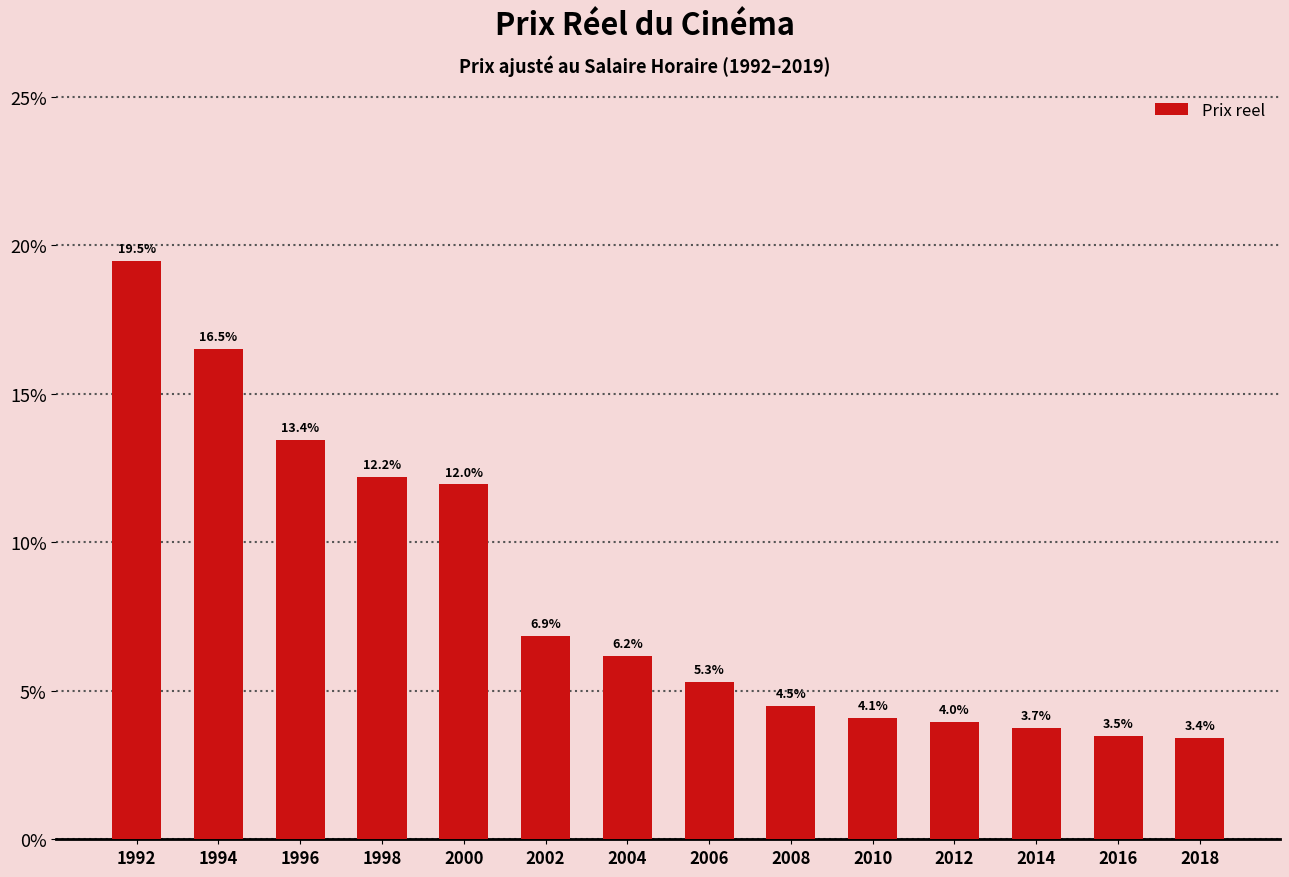

Count the number of categories in the chart.

14